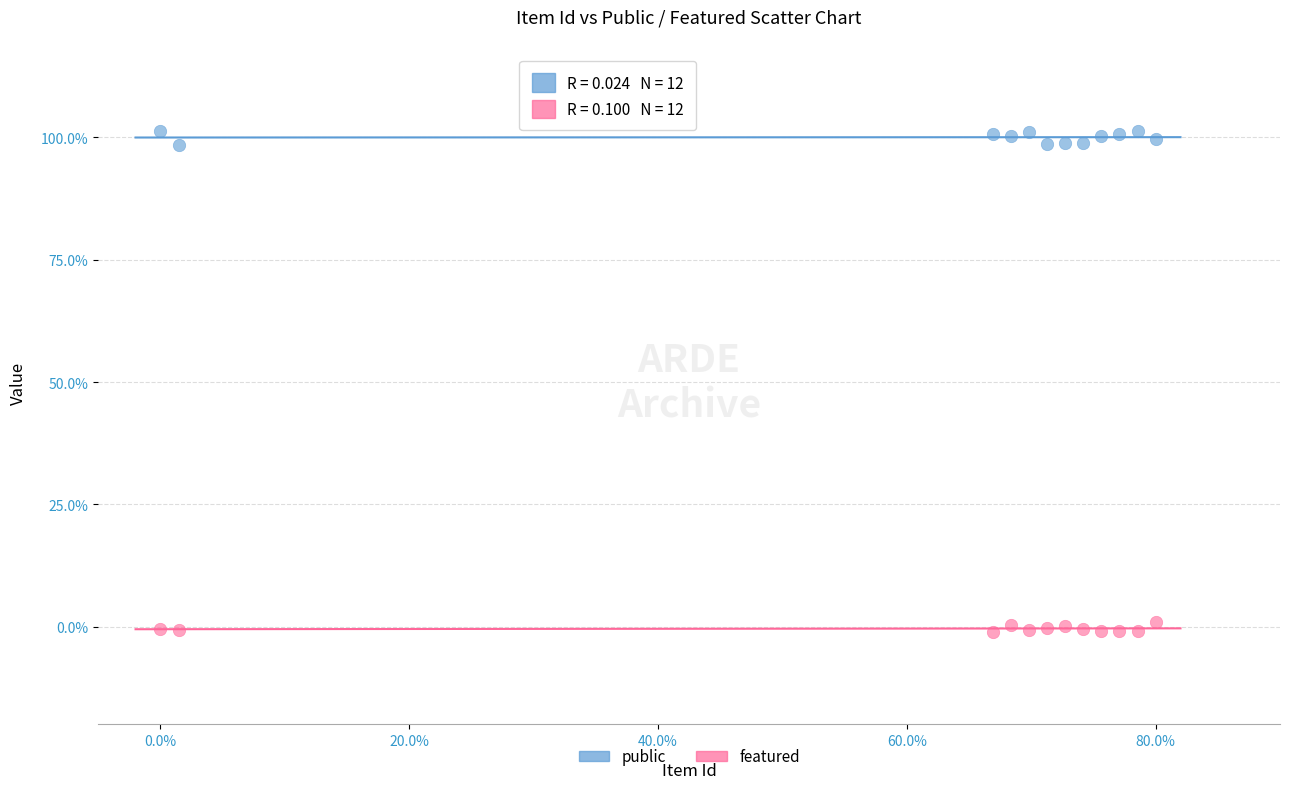

Across all data points, what is the range of X values (max minus min)?

80.0